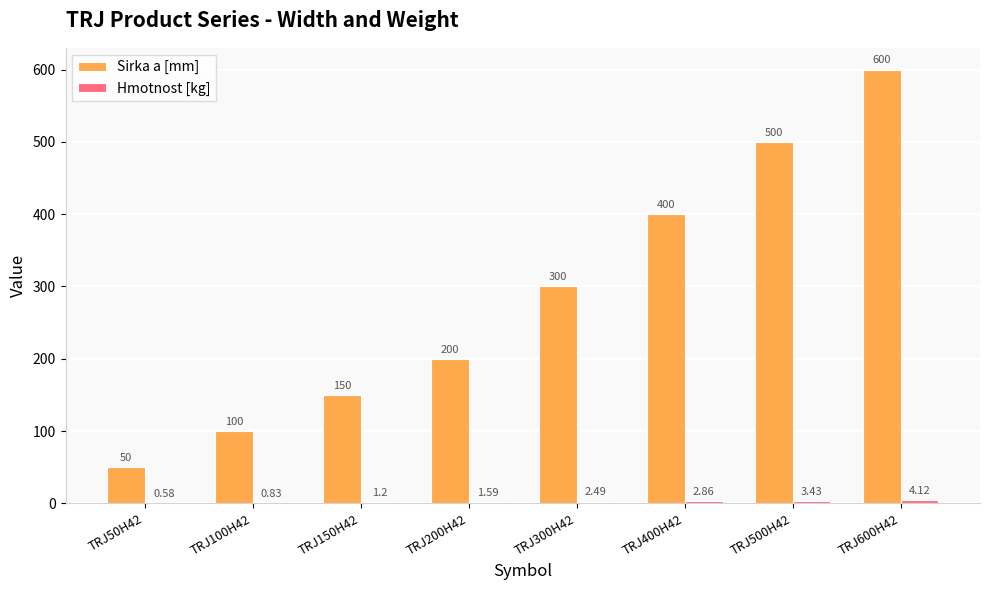

Does the chart contain stacked bars?

No